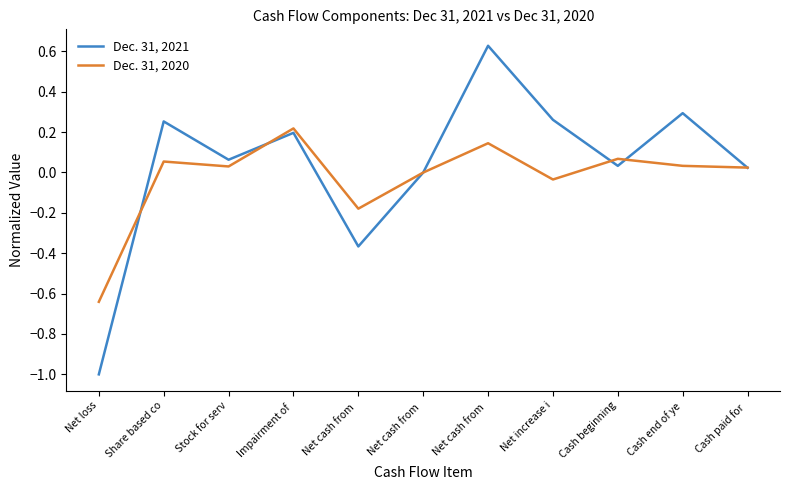

What are all the series names shown in the legend?

Dec. 31, 2021, Dec. 31, 2020